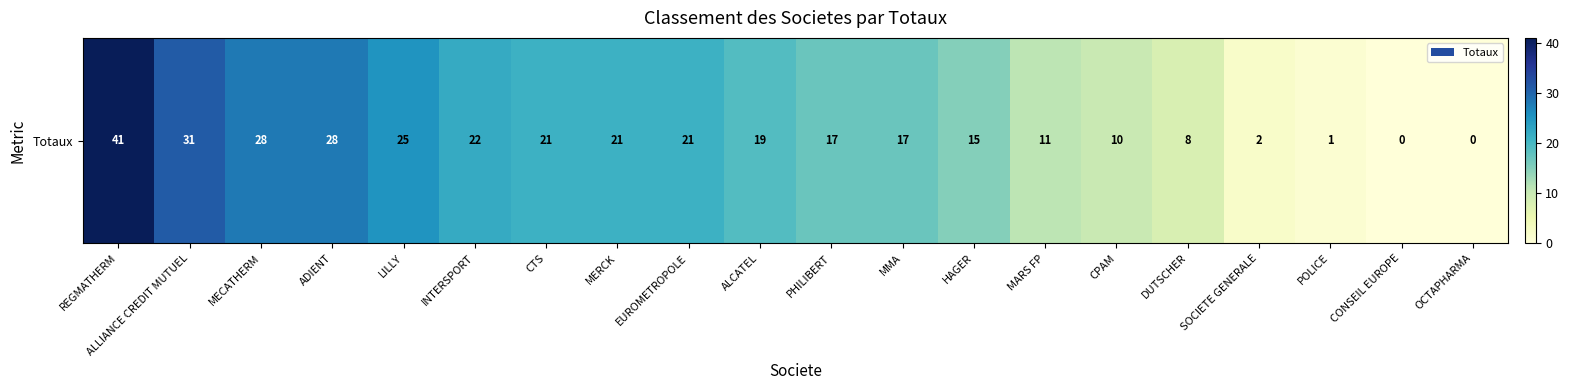

The chart shows a value of 2 at SOCIETE GENERALE. True or false?

True